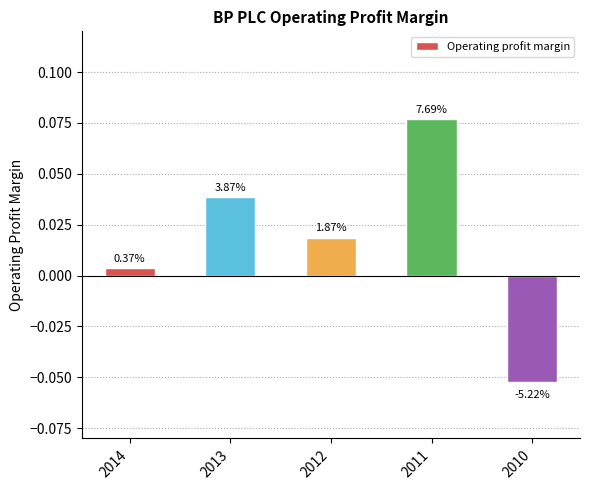

Does the chart contain any negative values?

Yes